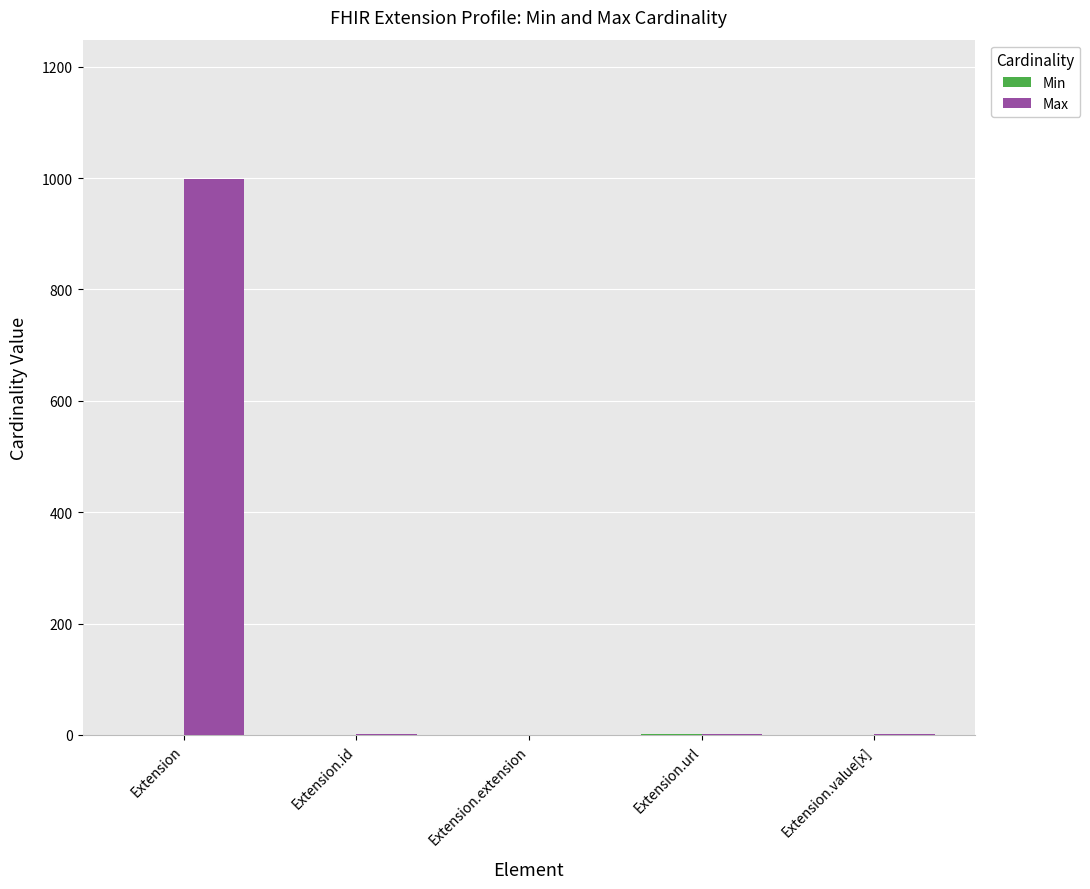

How many groups of bars are there?

5